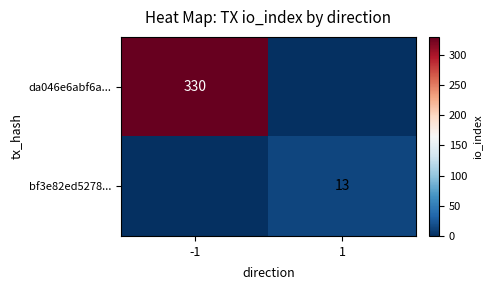

The value of bf3e82ed5278... at 1 is 7. True or false?

False